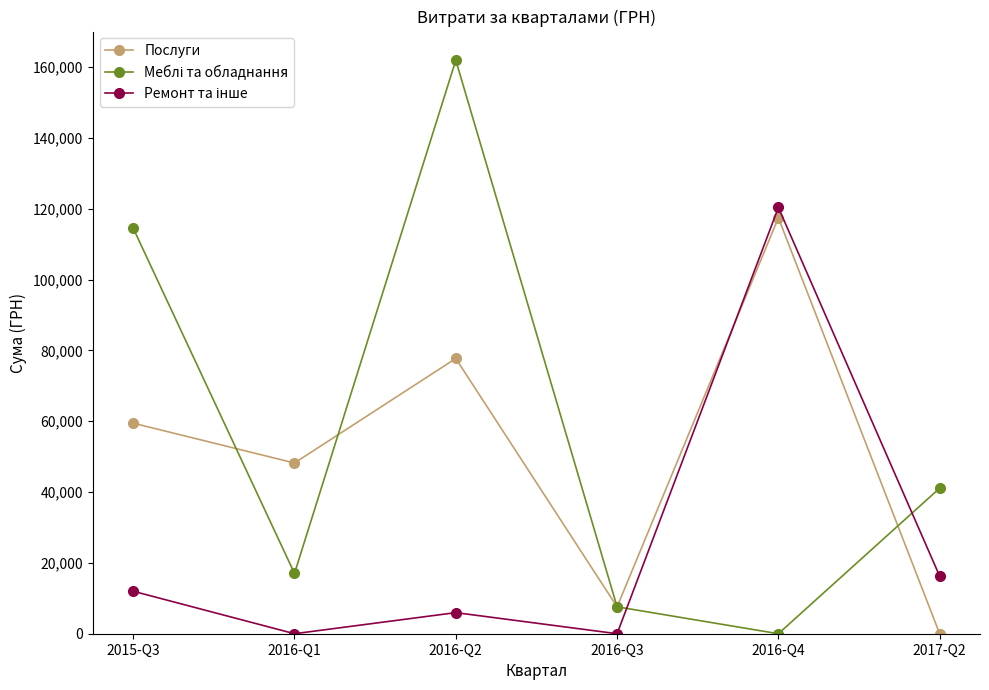

What is the total value across all series at 2016-Q3?

15184.0